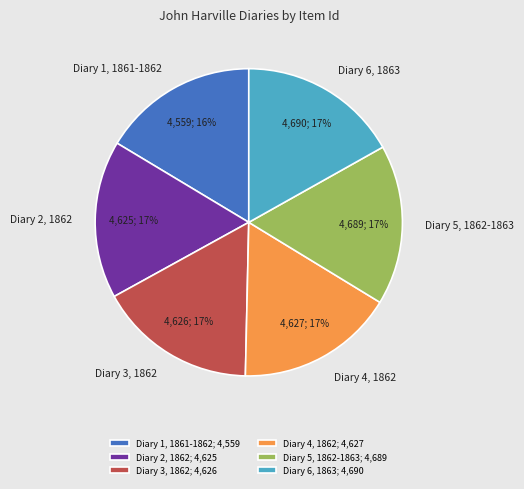

Approximately how many times larger is the value at Diary 5, 1862-1863; 4,689 compared to Diary 6, 1863; 4,690?

1.0